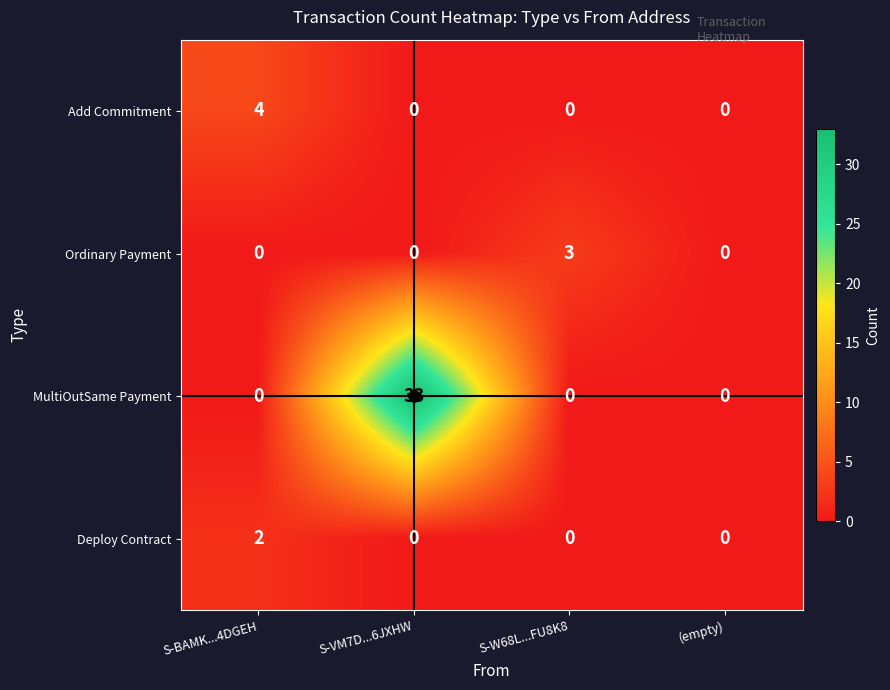

What is the greatest value displayed?

33